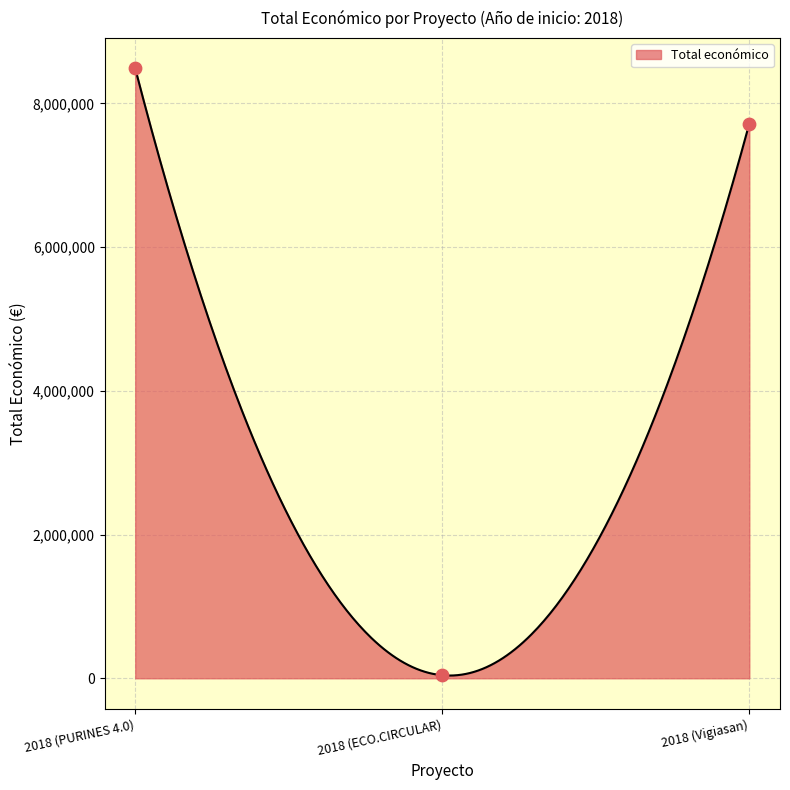

What is the change in value from 2018 (PURINES 4.0) to 2018 (Vigiasan)?

-767828